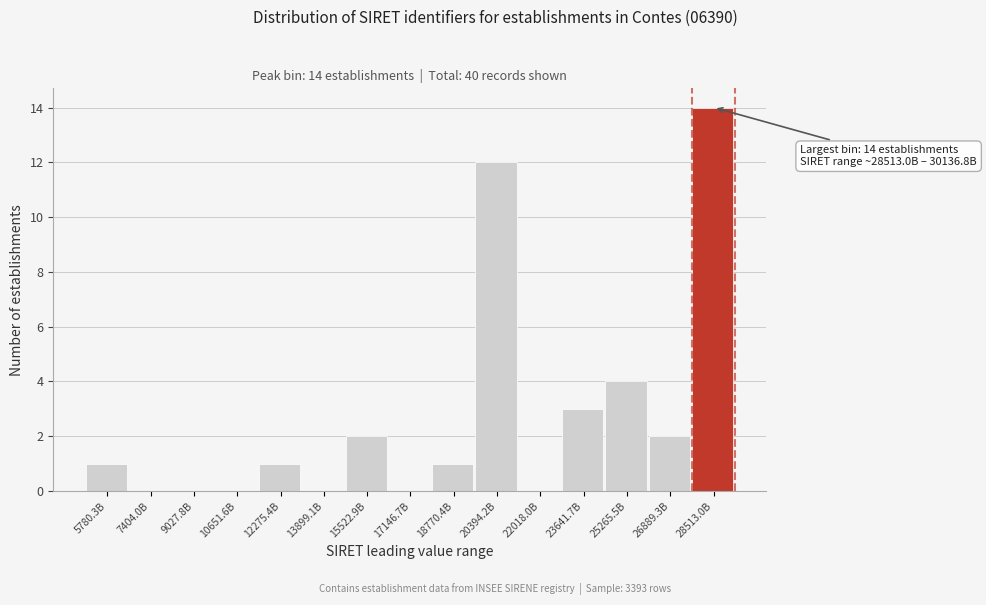

Reading left to right, list all the values displayed in this chart.

5780.3B=1	7404.0B=0	9027.8B=0	10651.6B=0	12275.4B=1	13899.1B=0	15522.9B=2	17146.7B=0	18770.4B=1	20394.2B=12	22018.0B=0	23641.7B=3	25265.5B=4	26889.3B=2	28513.0B=14